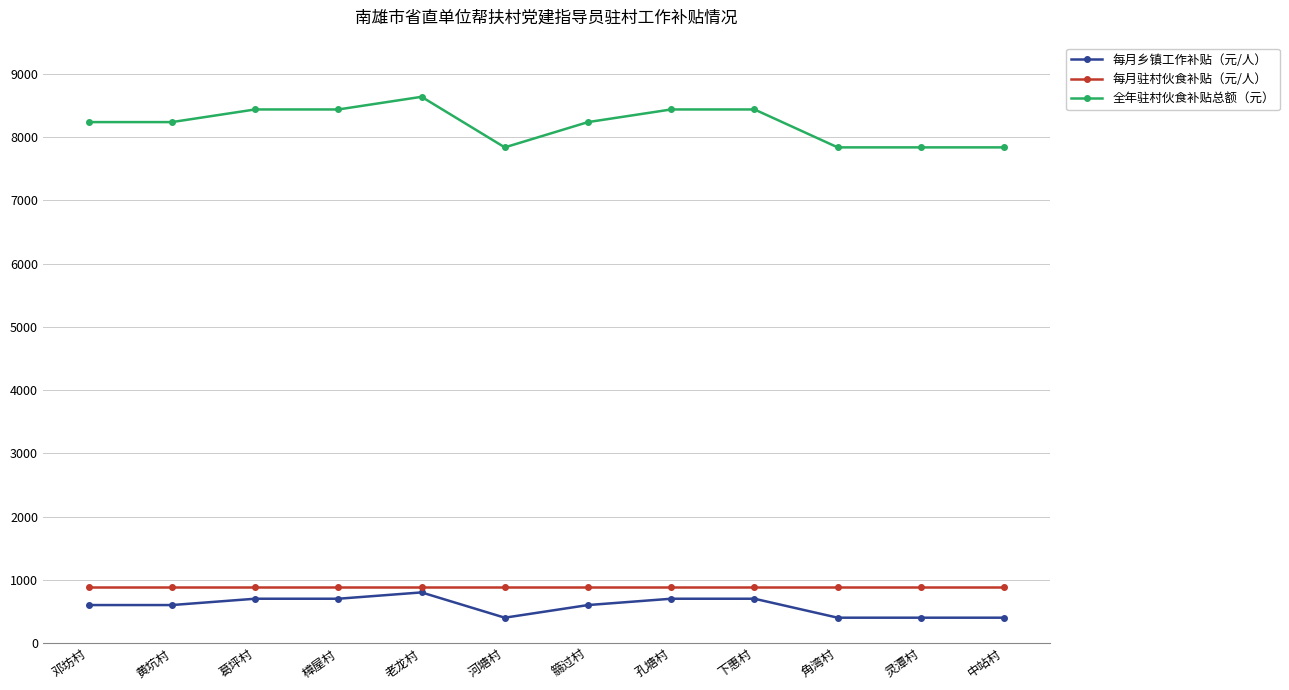

Which label corresponds to the largest value in the chart?

老龙村